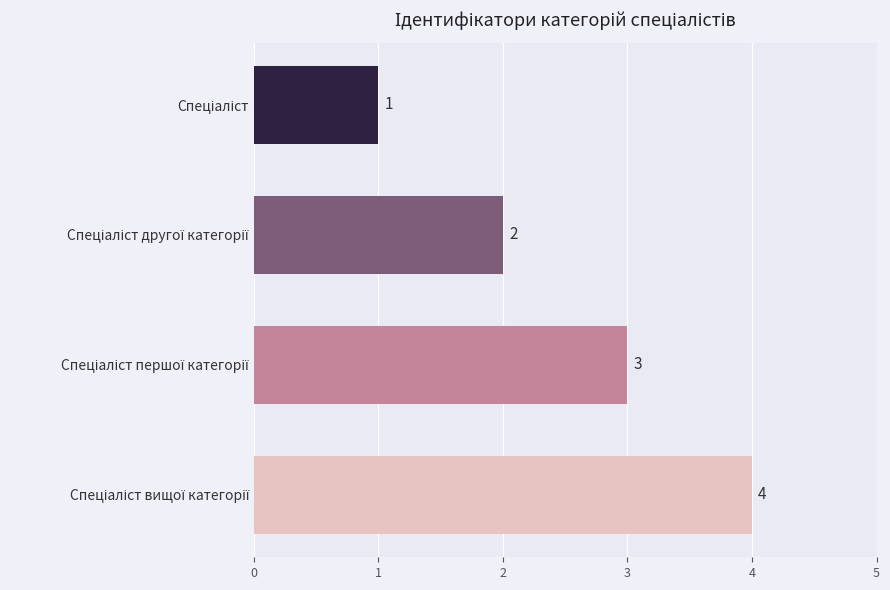

How many values are between 2 and 4?

3